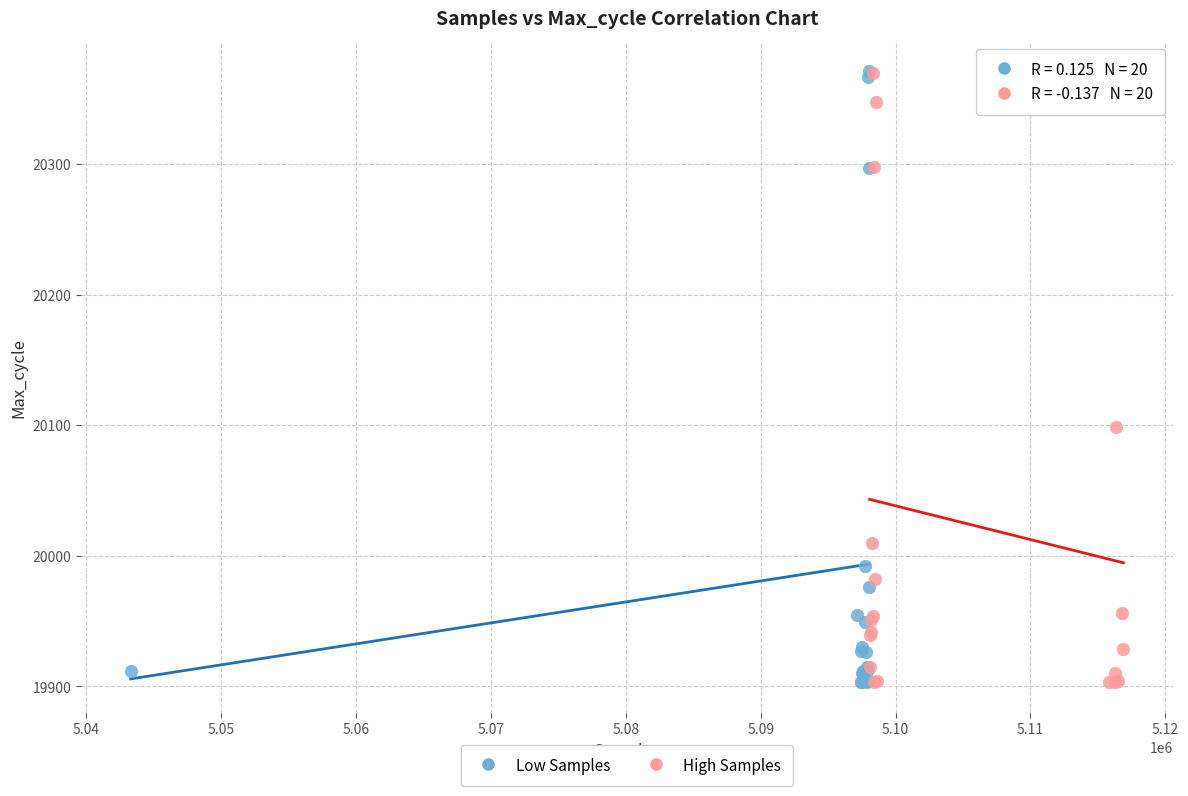

Which series has the widest spread of Y values?

Low Samples